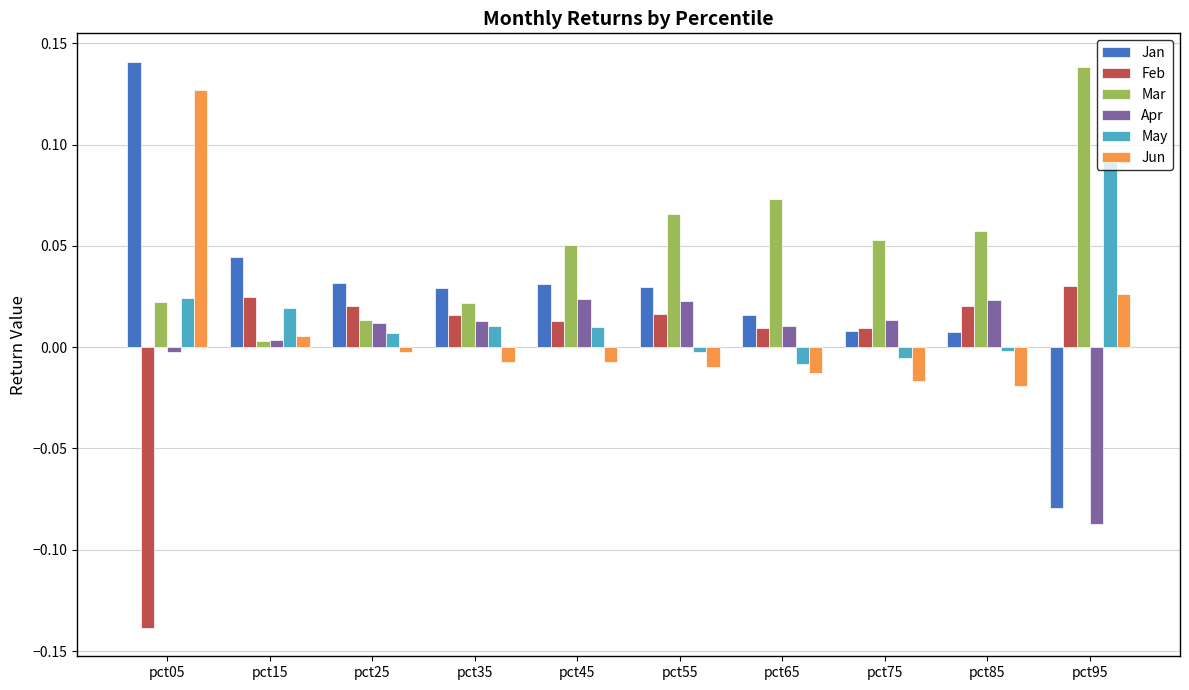

Which series has the widest spread of values?

Jan